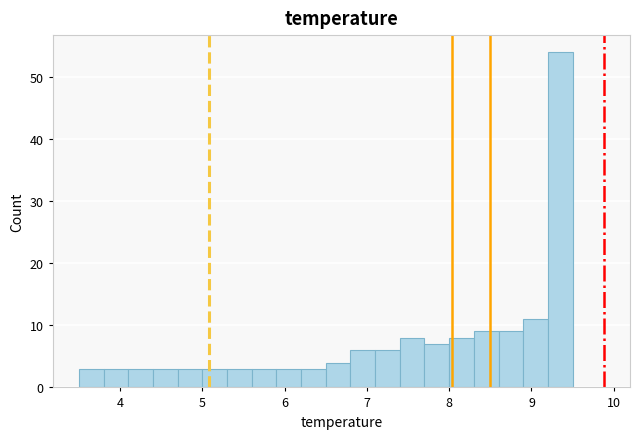

Around what value on the x-axis is the tallest bar? Give the approximate position of its centre, as read against the axis.

9.4